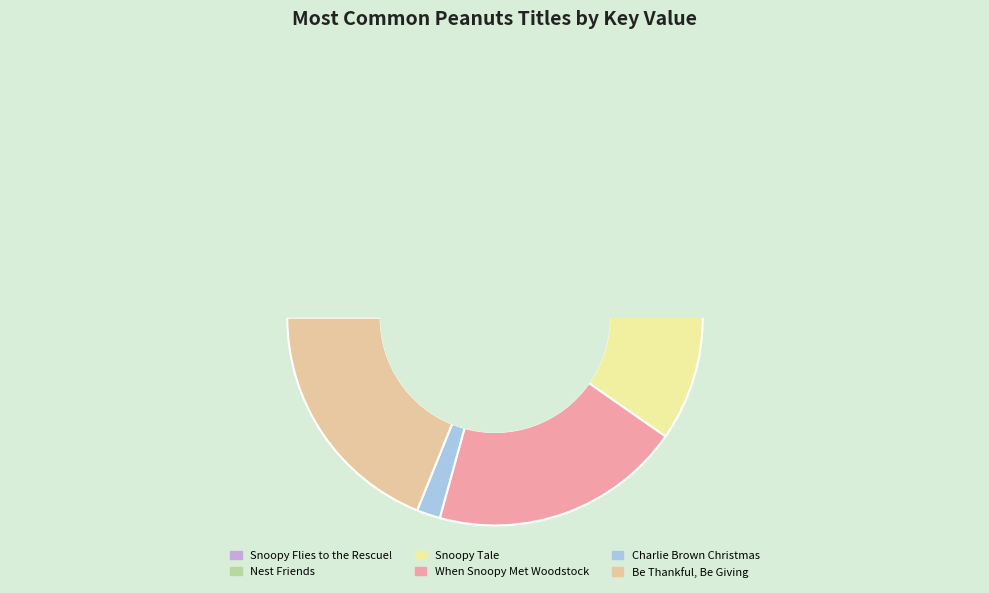

Which slice is the smallest?

Charlie Brown Christmas